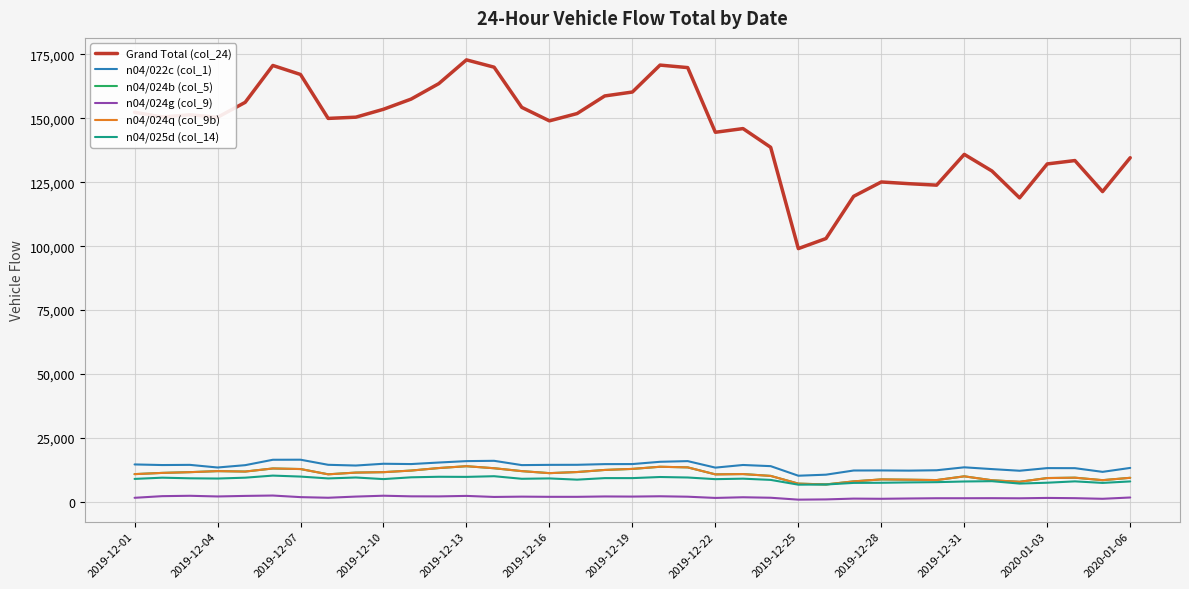

What are all the series names shown in the legend?

Grand Total (col_24), n04/022c (col_1), n04/024b (col_5), n04/024g (col_9), n04/024q (col_9b), n04/025d (col_14)